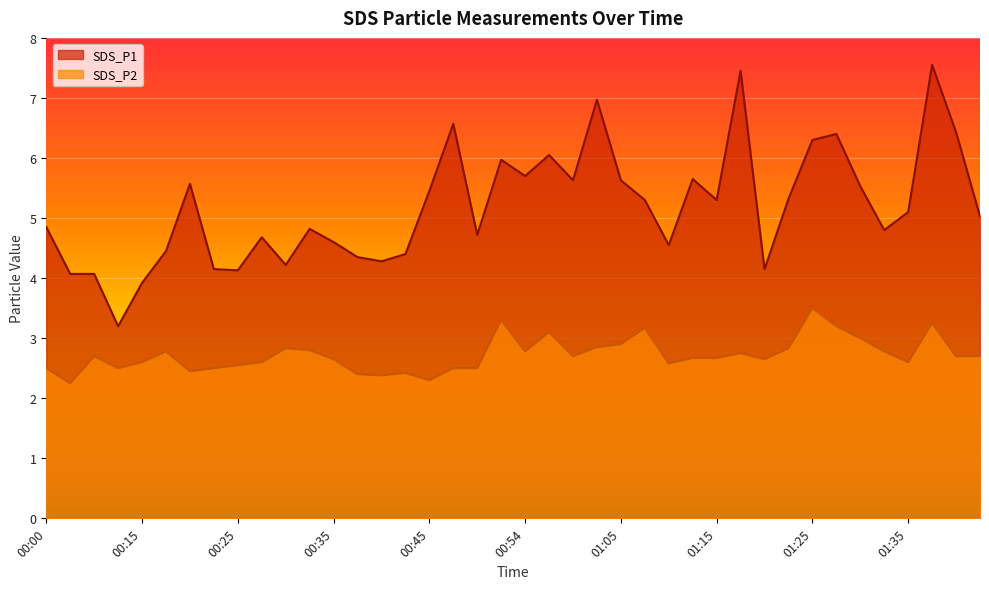

What are all the series names shown in the legend?

SDS_P1, SDS_P2